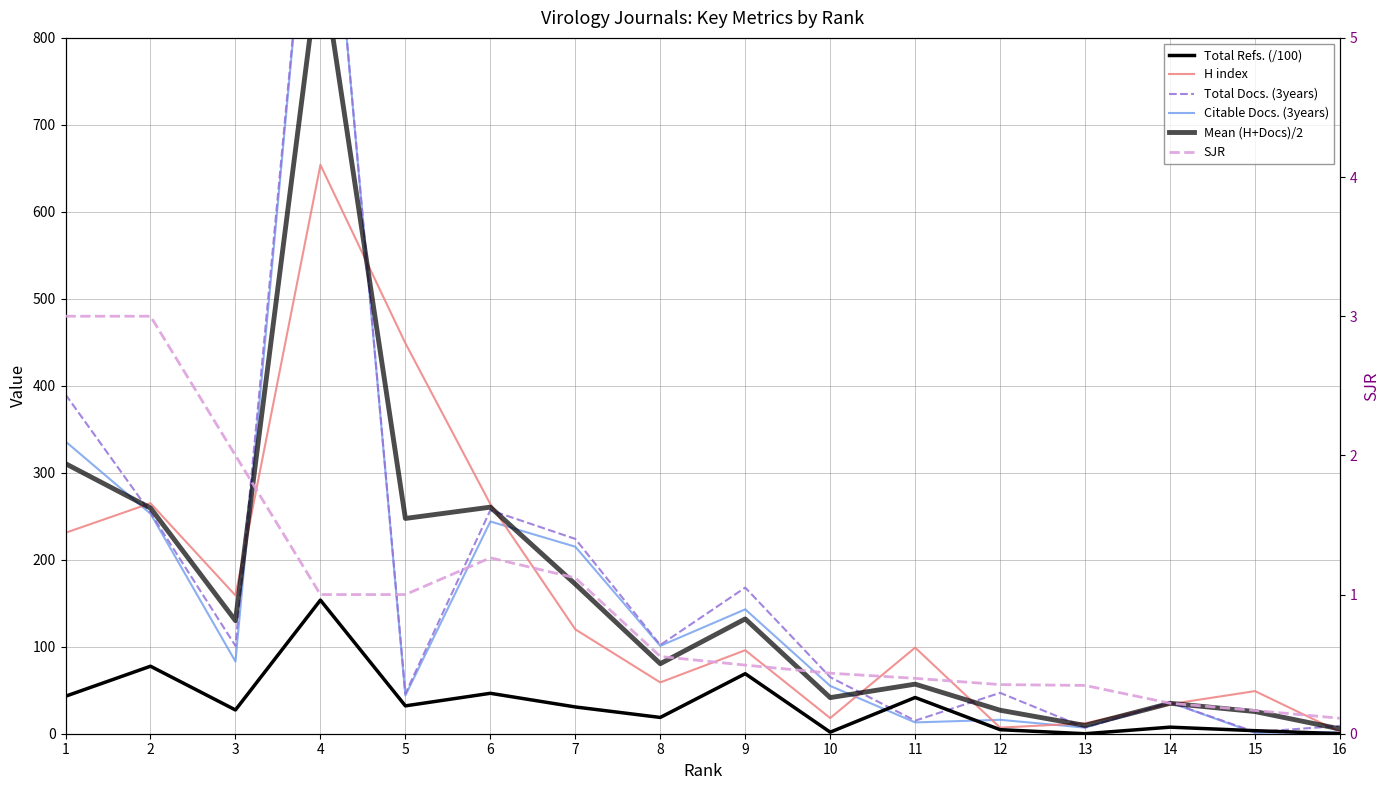

How many distinct data groups are displayed?

6